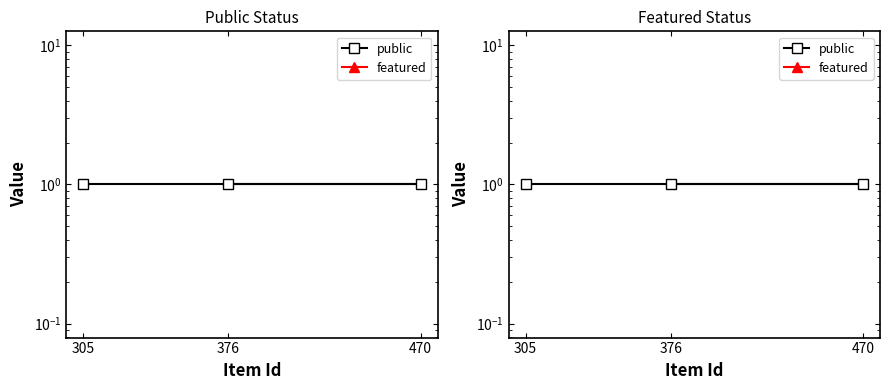

The value of public at 376 is 0. True or false?

False